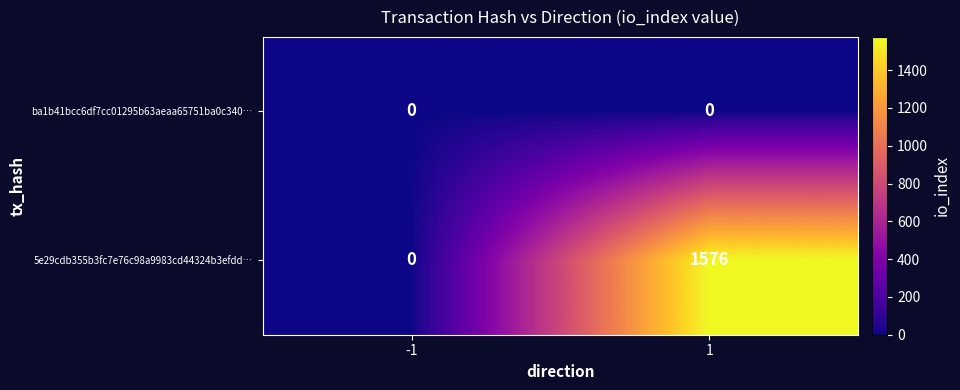

Between -1 and 1, which series saw the biggest shift?

5e29cdb355b3fc7e76c98a9983cd44324b3efdd…